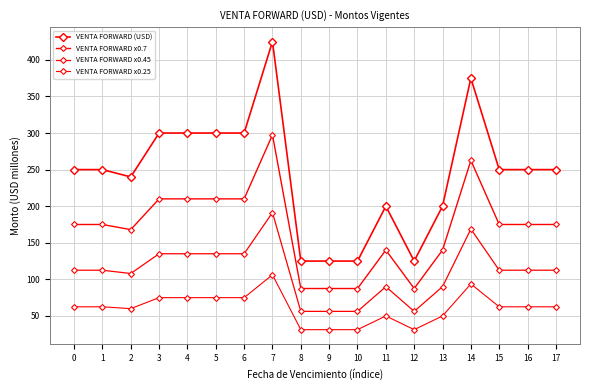

List the series in order of their overall mean, highest first.

VENTA FORWARD (USD), VENTA FORWARD x0.7, VENTA FORWARD x0.45, VENTA FORWARD x0.25